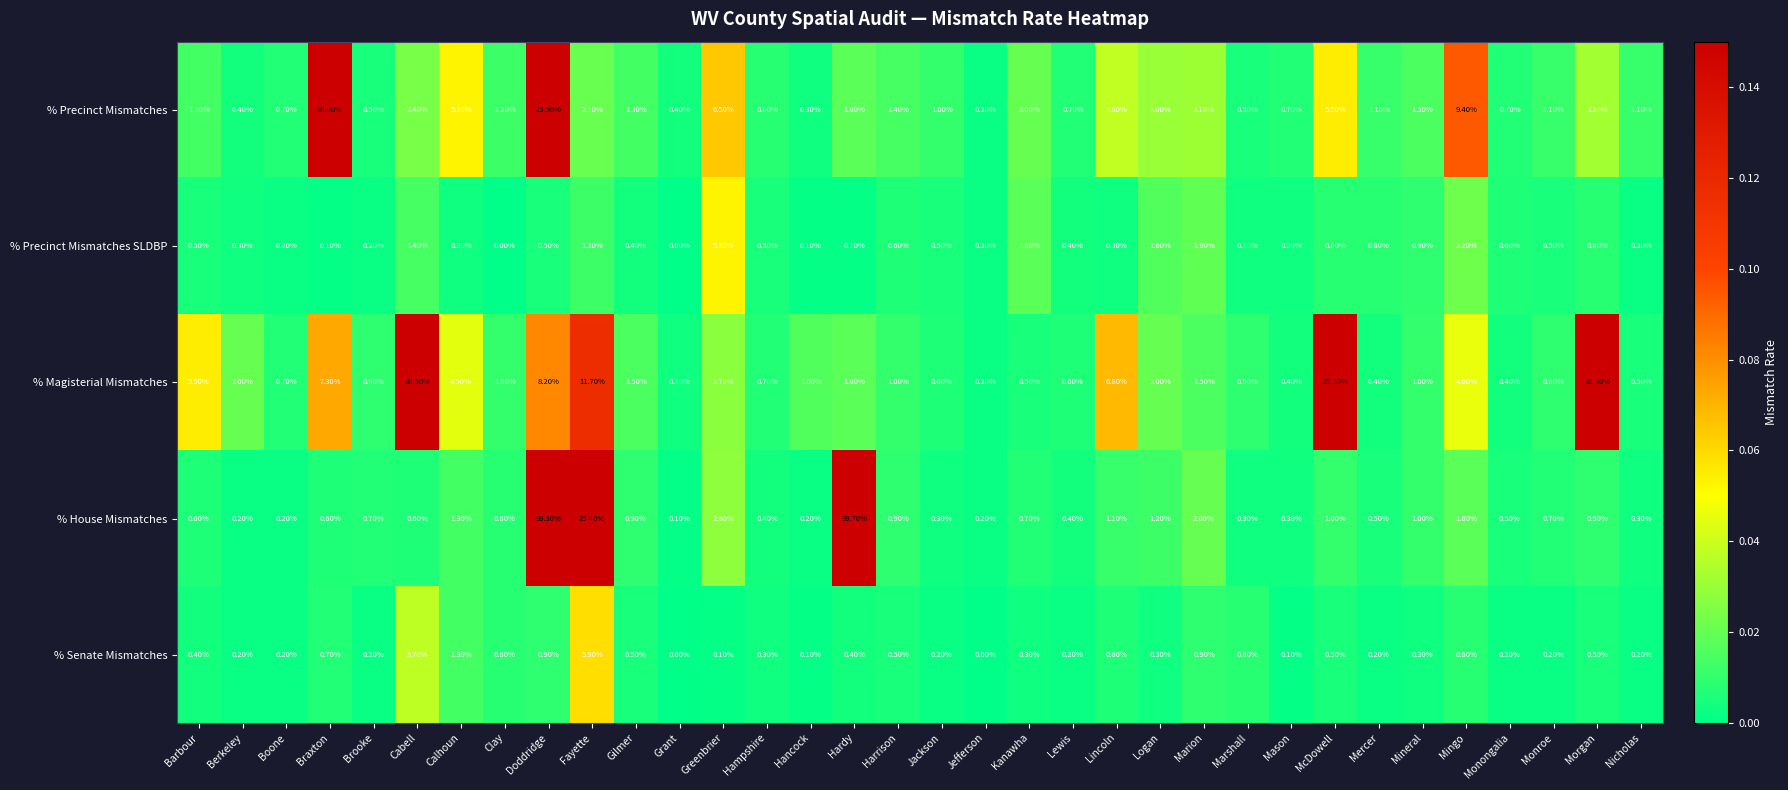

What is the spread (max minus min) of values at Monongalia?

0.5